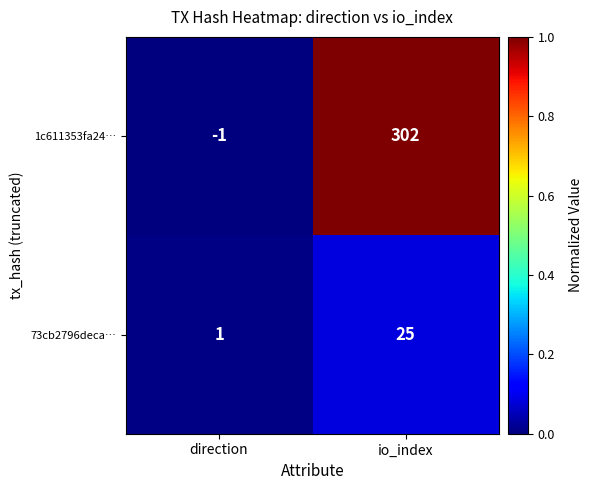

Which series has the largest range (max minus min)?

1c611353fa24…